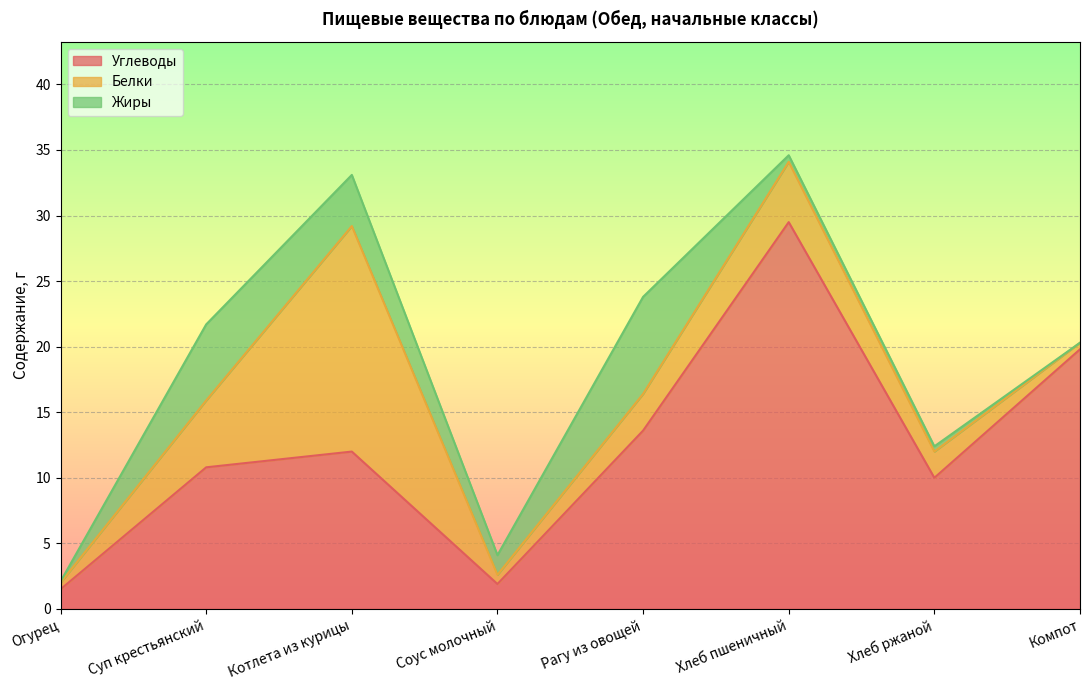

What is the difference between the maximum and minimum values in the Белки series?

16.7